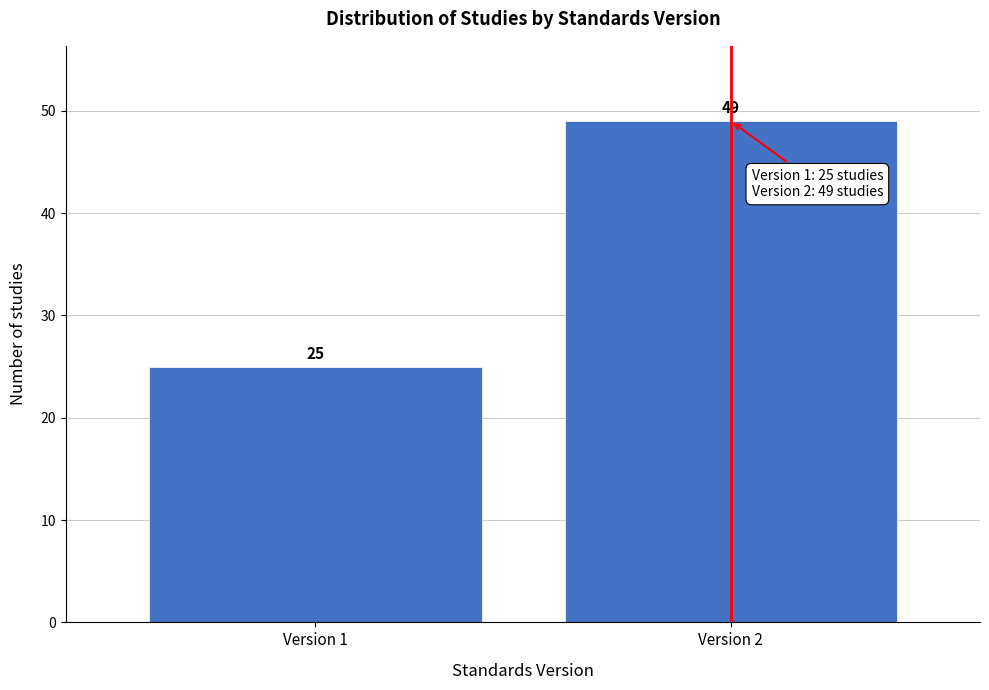

Reading right to left, extract all data points from this chart.

Version 2=49	Version 1=25